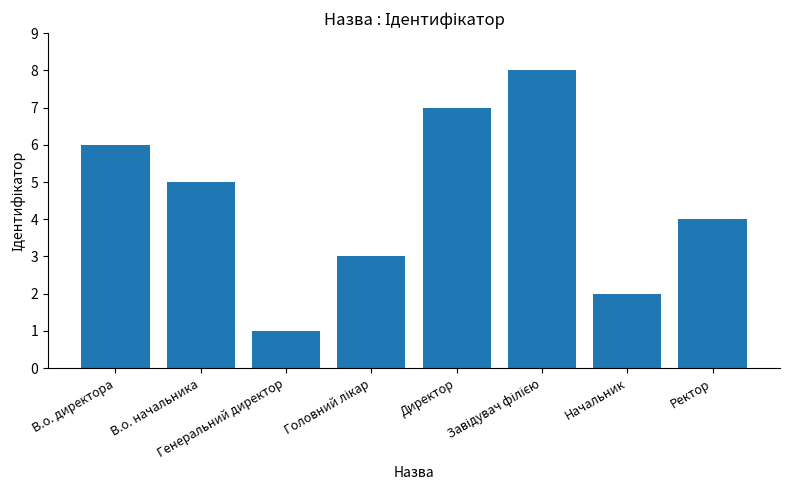

What is the difference between the second highest and second lowest values?

5